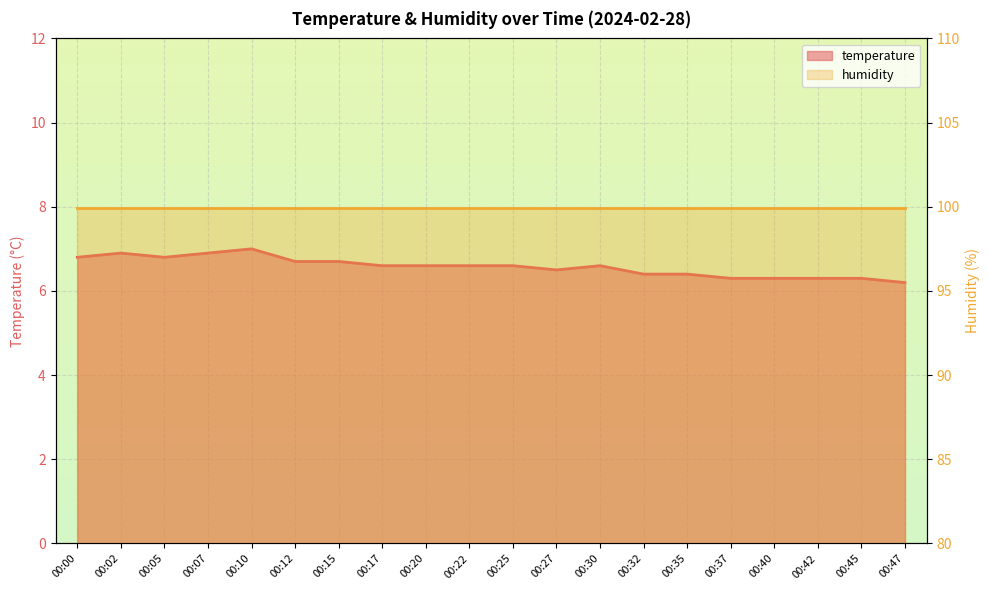

At how many categories does at least one series exceed 70?

20